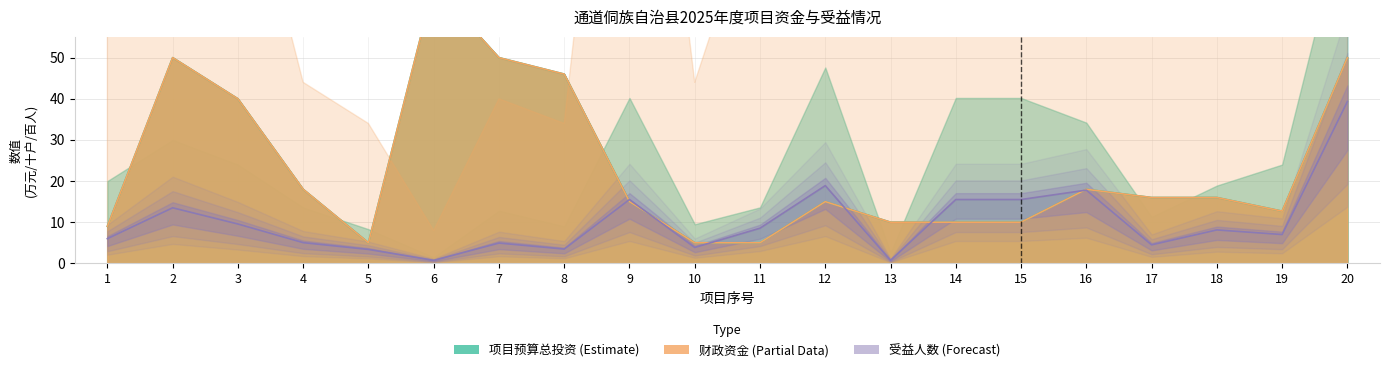

At which label does 受益户数 reach its minimum?

6